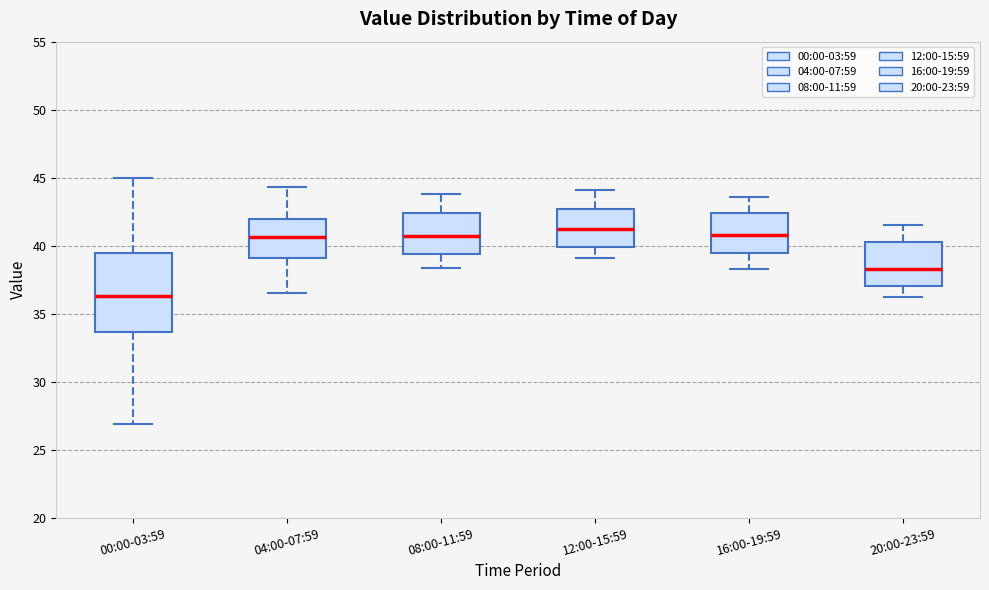

Which box is the tallest, from its lower edge to its upper edge?

00:00-03:59